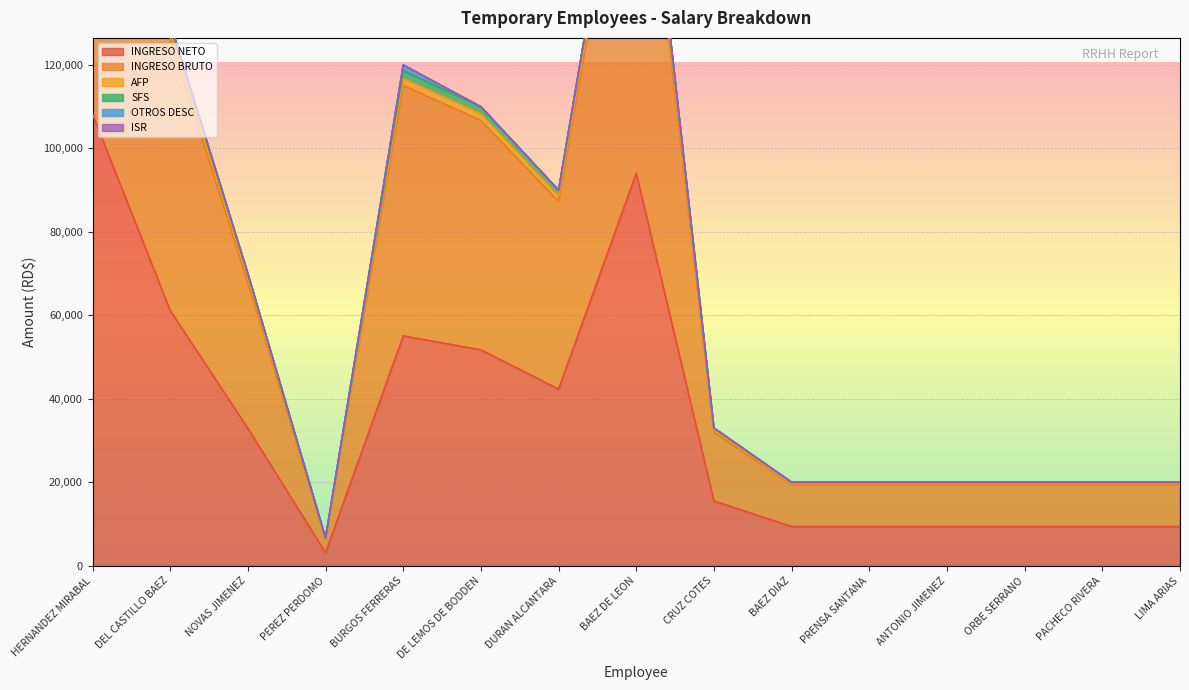

At which label does INGRESO NETO reach its minimum?

PEREZ PERDOMO